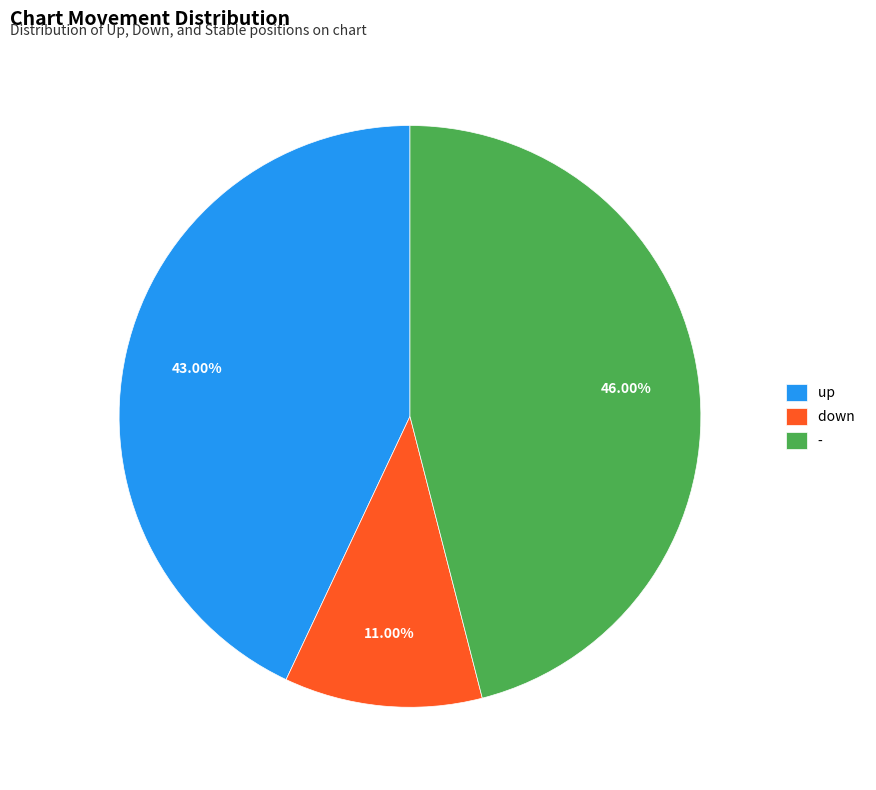

Which category has the biggest portion of the pie?

-